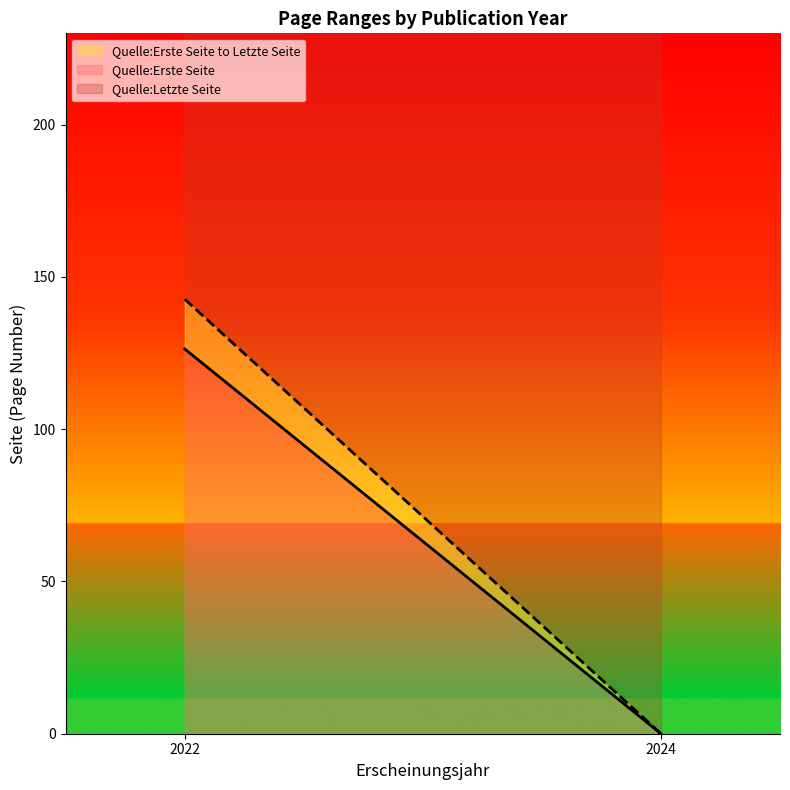

What is the total value across all series at 2022?

230.0